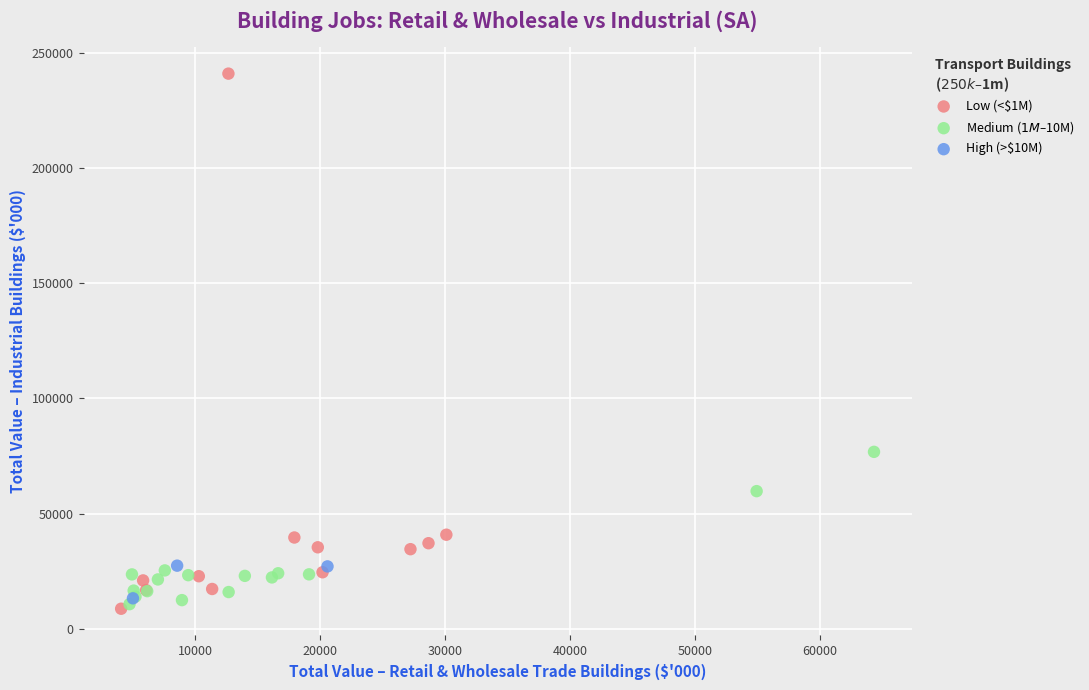

What are all the series names shown in the legend?

Low (<$1M), Medium ($1M–$10M), High (>$10M)